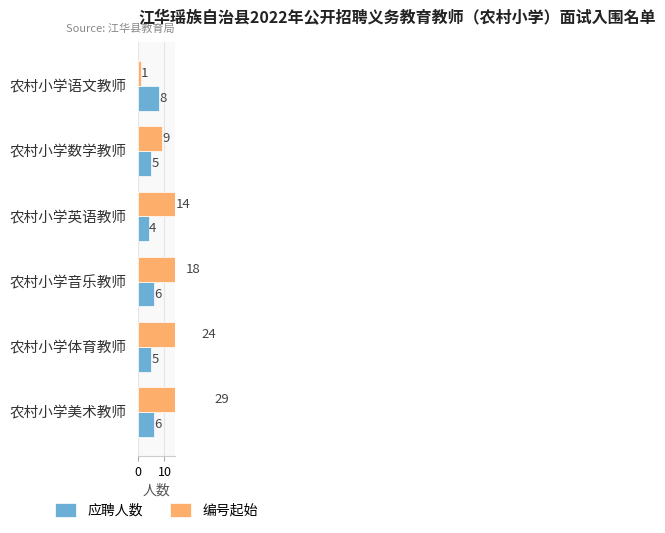

Is the value of 应聘人数 at 农村小学音乐教师 greater than the value of 编号起始 at 农村小学英语教师?

No